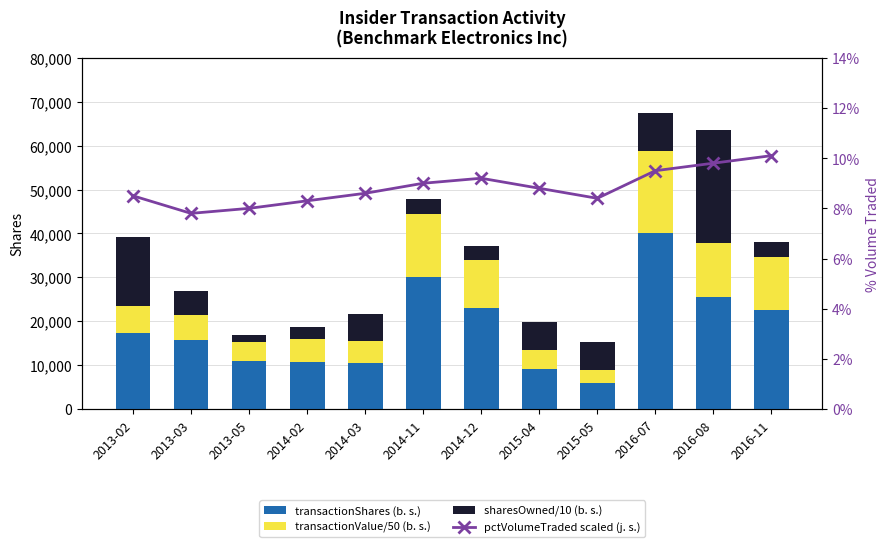

Between 2013-02 and 2013-05, which series saw the biggest shift?

sharesOwned/10 (b. s.)